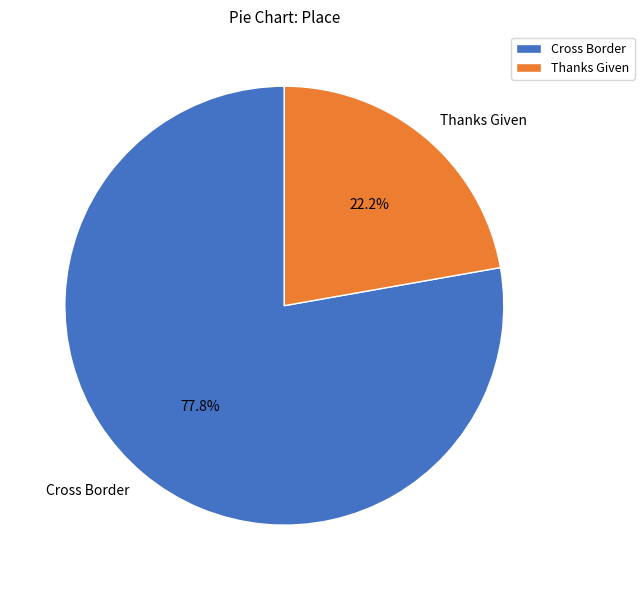

Is the sum of Cross Border and Thanks Given greater than half?

Yes